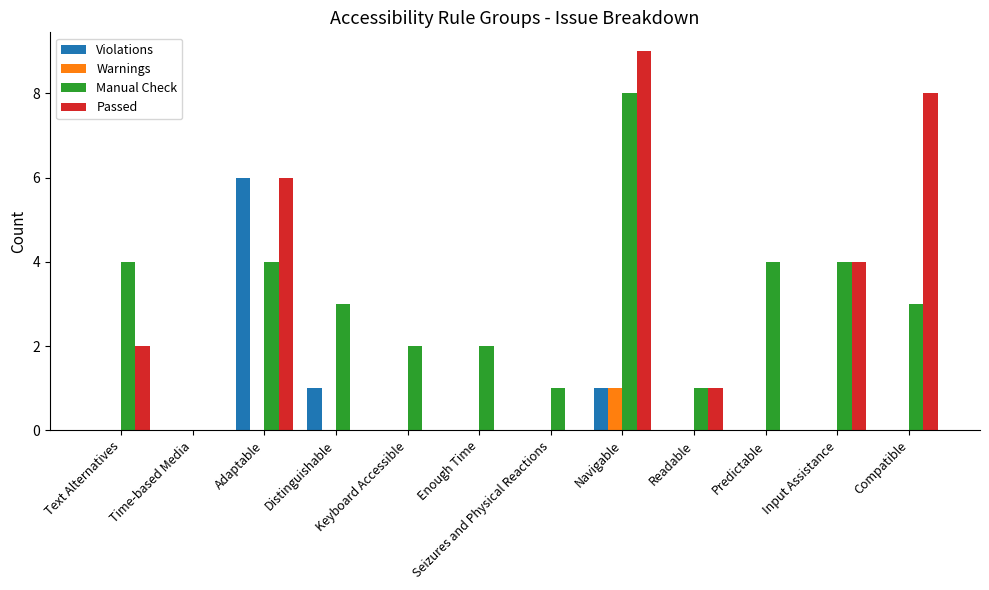

What is the difference between the Violations values at Adaptable and Text Alternatives?

6